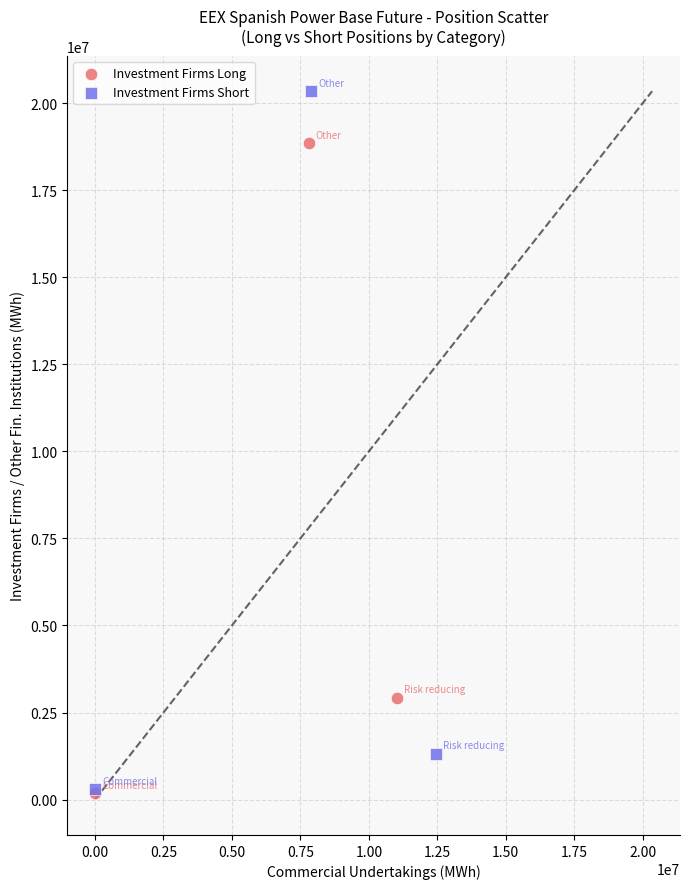

What are all the series names shown in the legend?

Investment Firms Long, Investment Firms Short